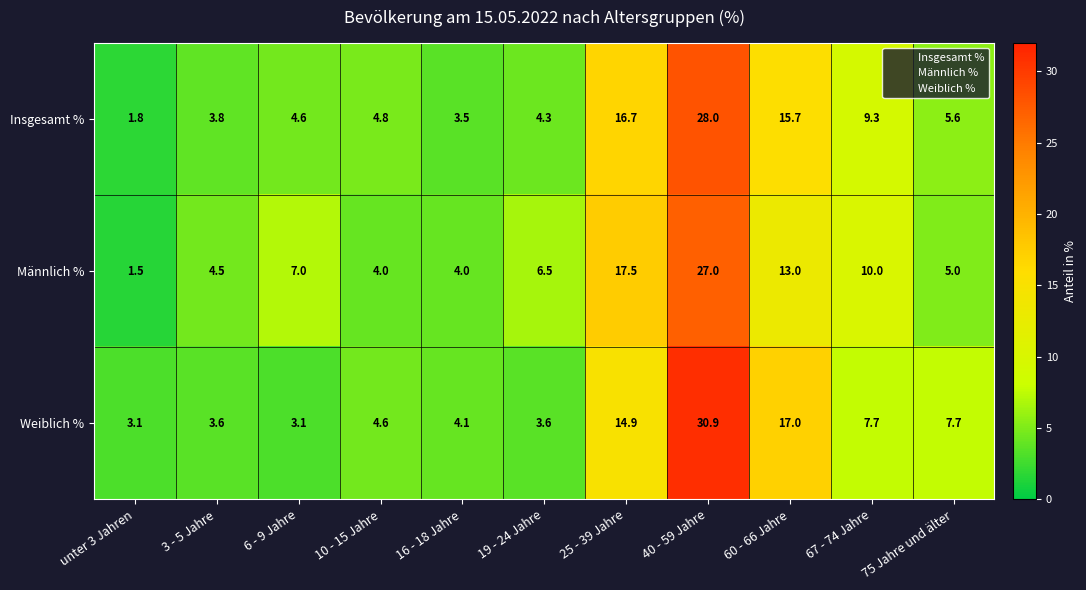

What is the total value across all series at 60 - 66 Jahre?

45.7